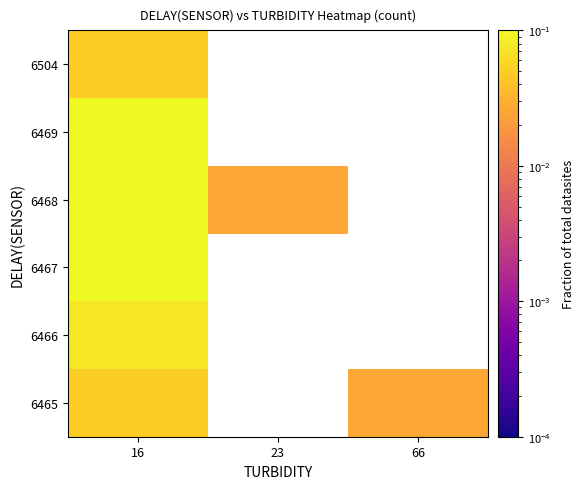

Rank the series at 16 from lowest to highest value.

6465, 6504, 6466, 6469, 6467, 6468